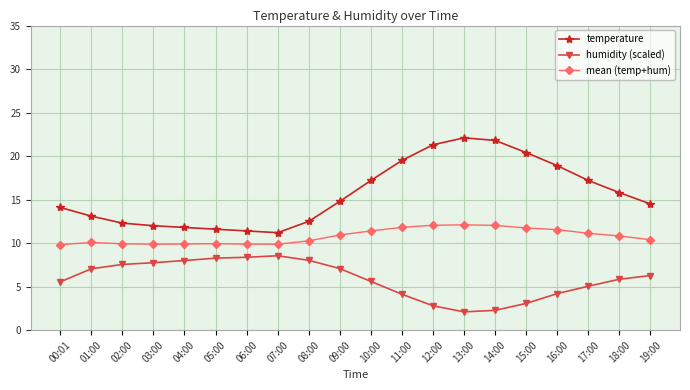

True or false: temperature has more than 0 points higher than both neighbors.

True